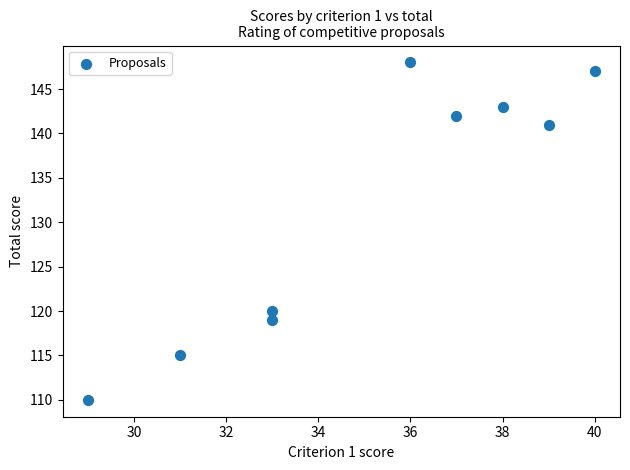

What is the average Y value?

132